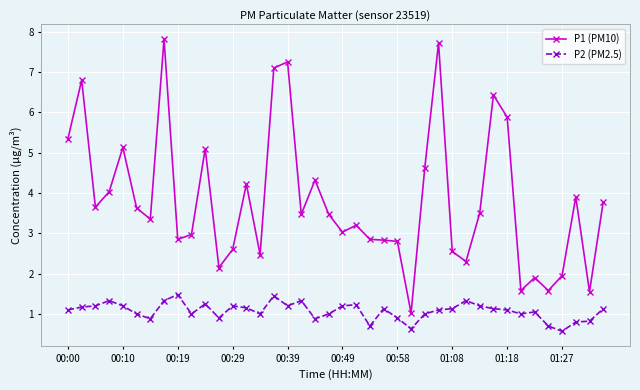

Rank the series by their maximum value, from highest to lowest.

P1 (PM10), P2 (PM2.5)